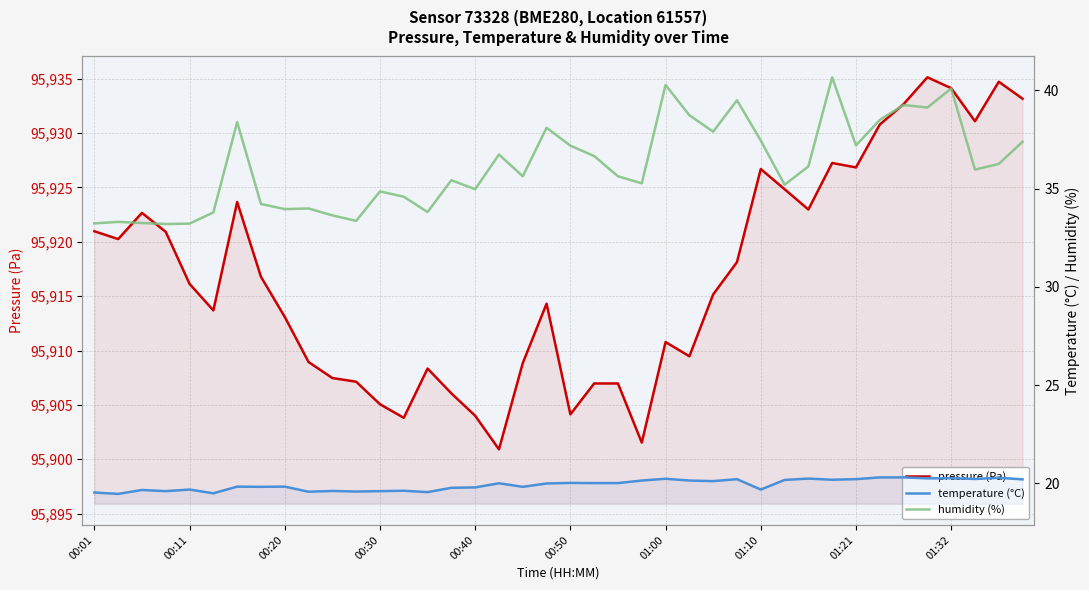

What is the difference between the humidity (%) values at 22 and 32?

1.6